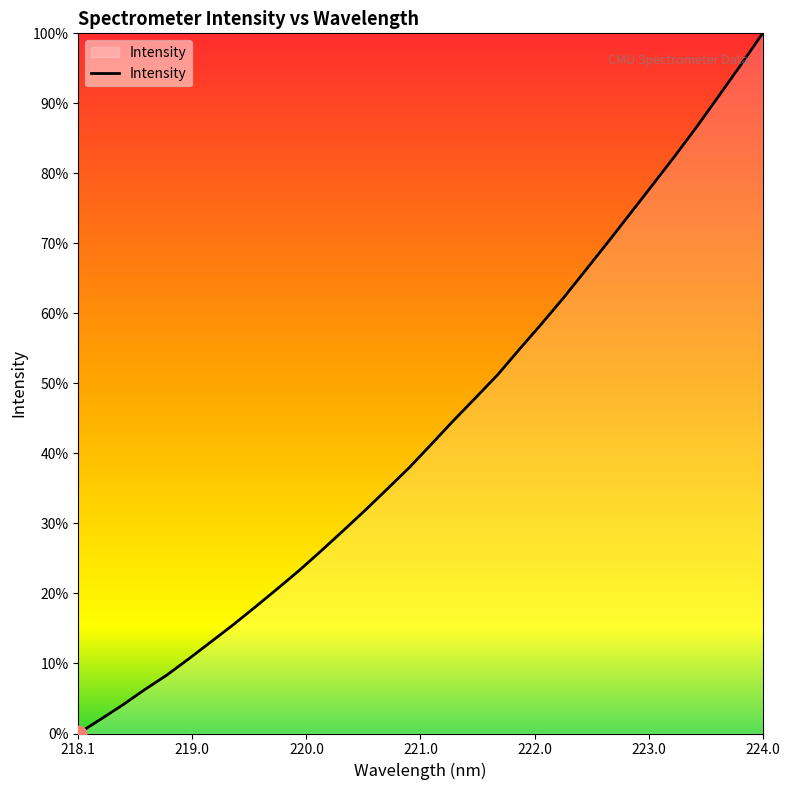

What is the label of the 30th point from the right?

220.0